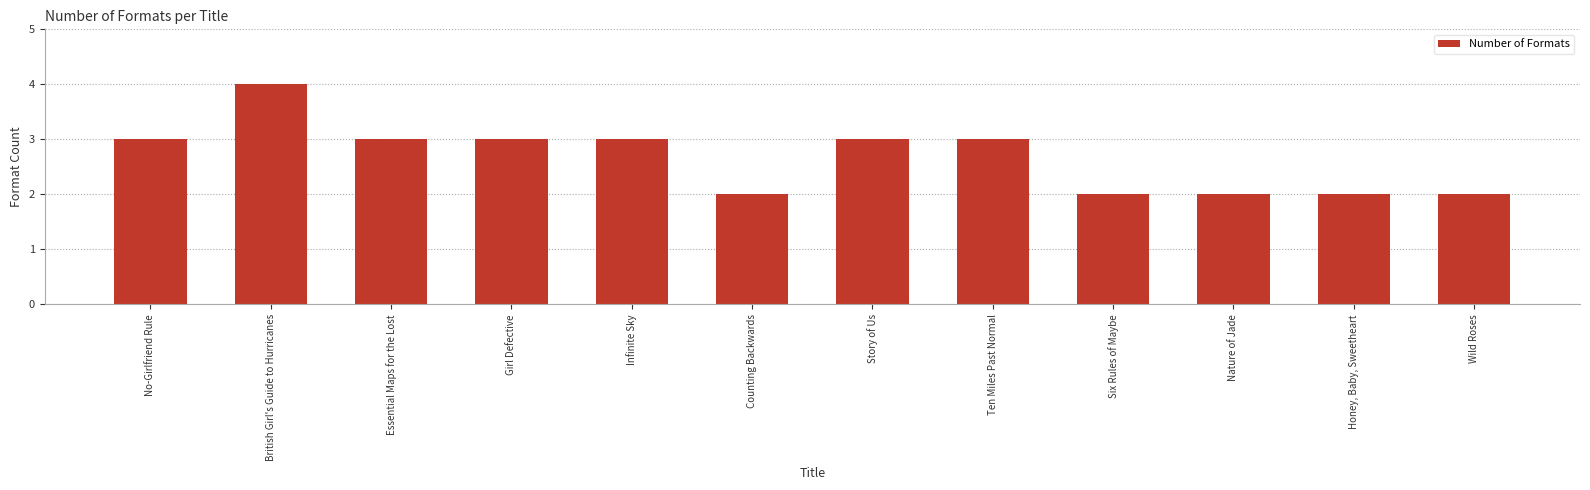

What value does the data have at British Girl's Guide to Hurricanes?

4